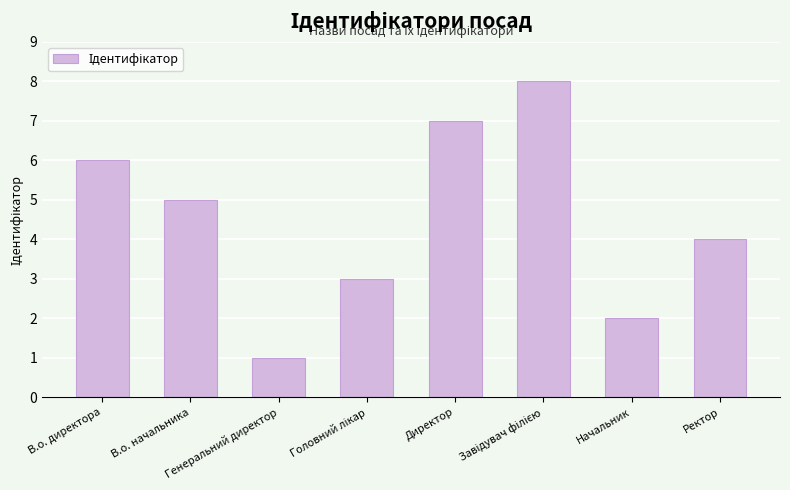

What is the greatest value displayed?

8